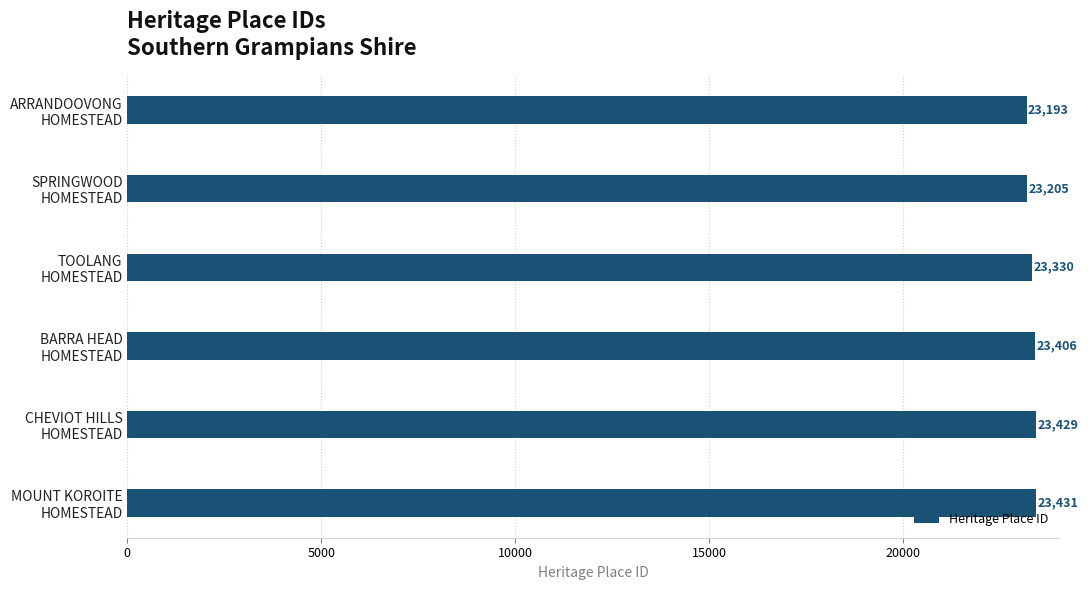

What is the sum of all values?

139994